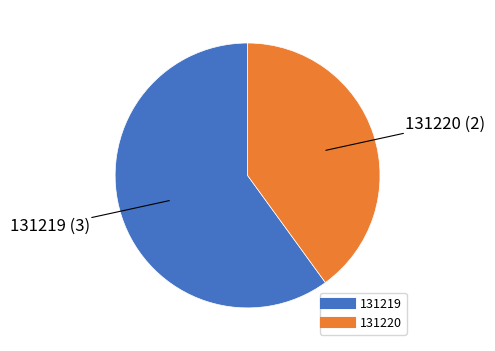

Which category has the smallest portion of the pie?

131220